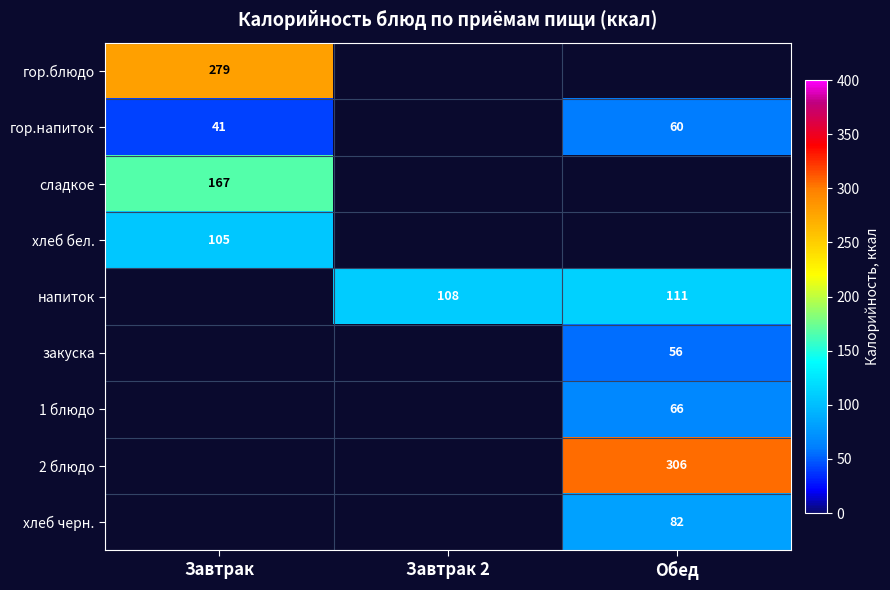

True or false: хлеб черн. has a value of 23 at Обед.

False